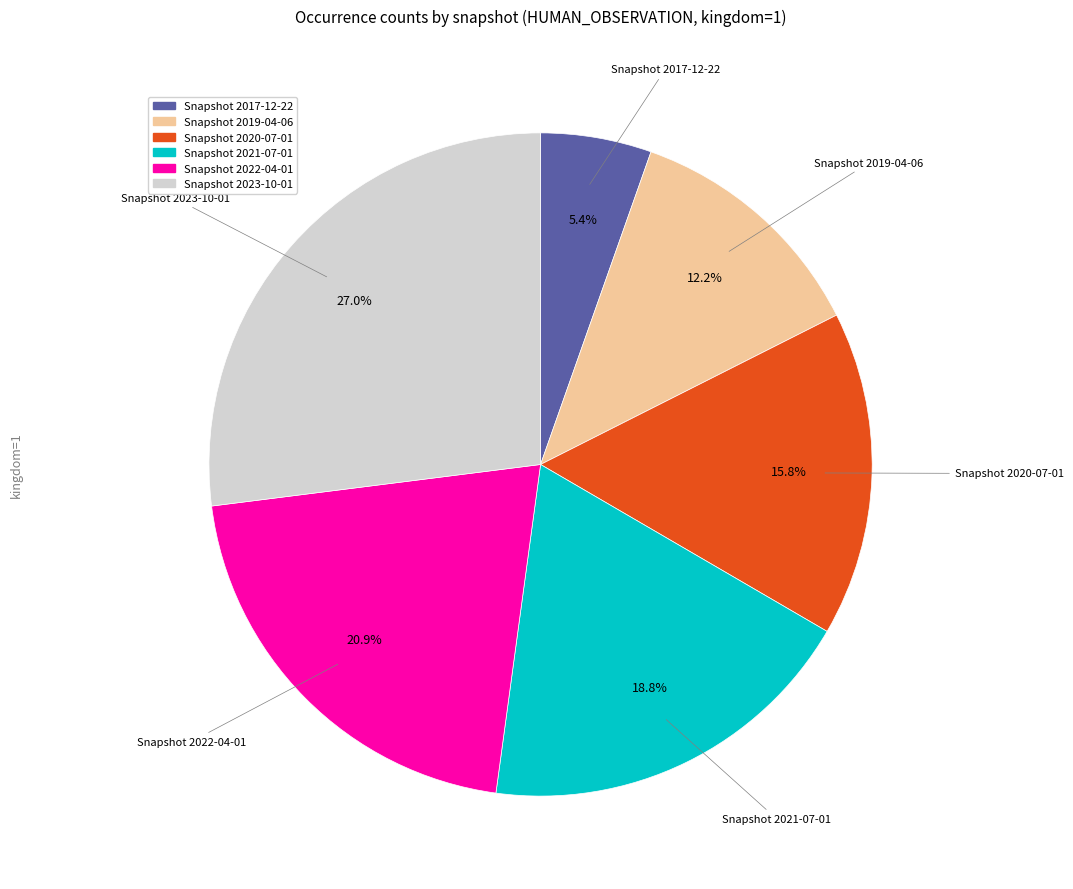

Does any single category account for the majority?

No